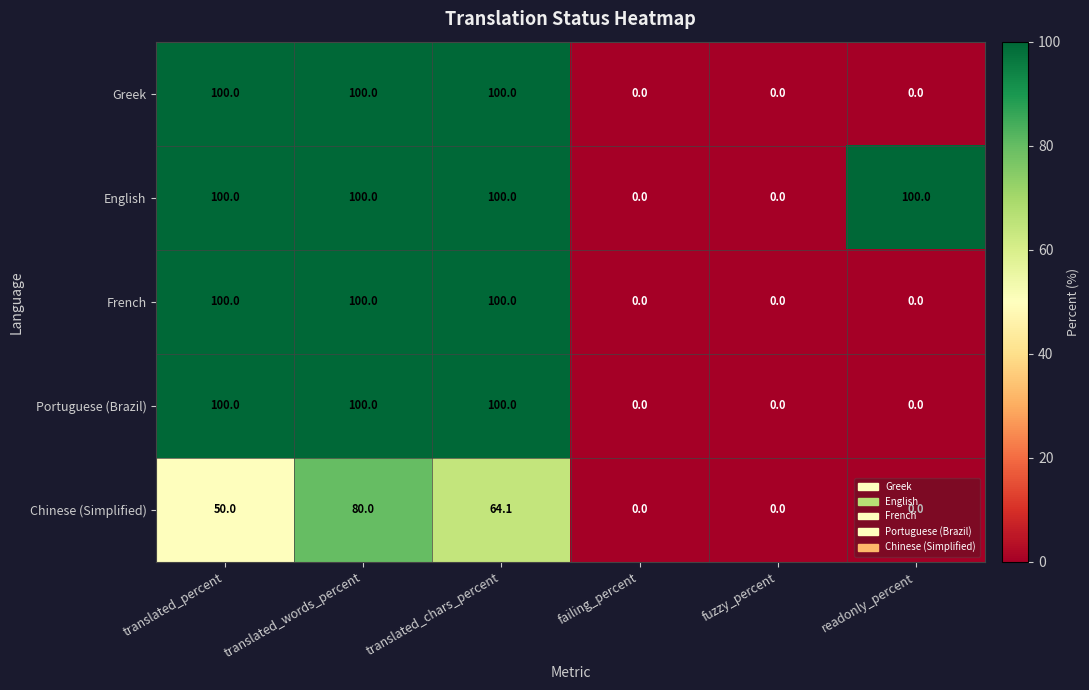

What is the highest value of the Chinese (Simplified) series?

80.0